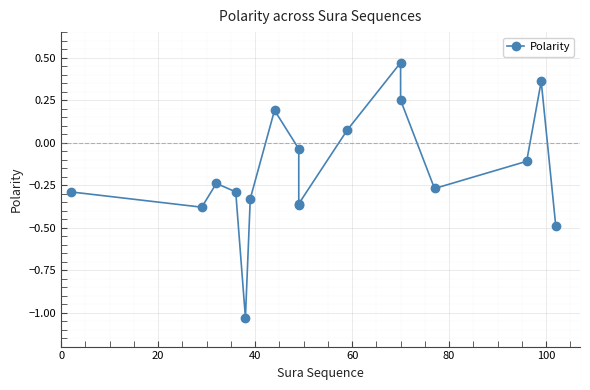

What is the sum of all values?

-2.9